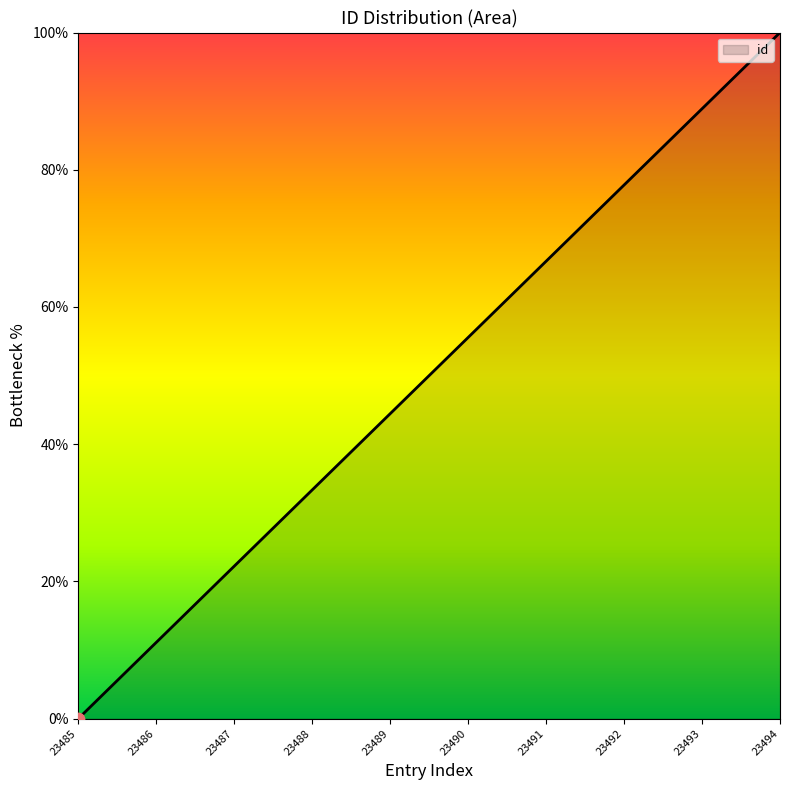

Approximately how many times larger is the value at 23488 compared to 23492?

0.4